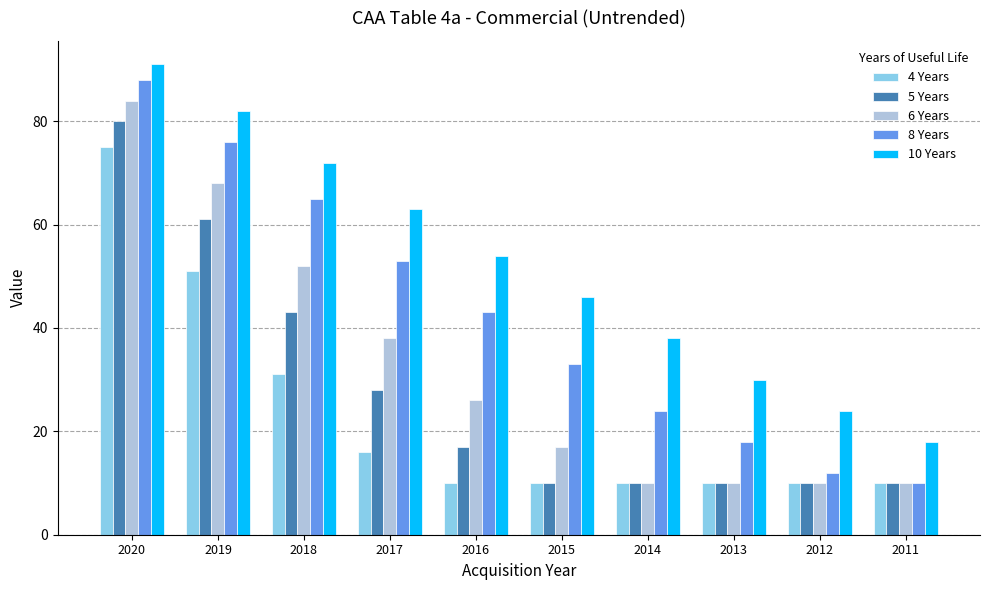

Which label corresponds to the largest value in the chart?

2020